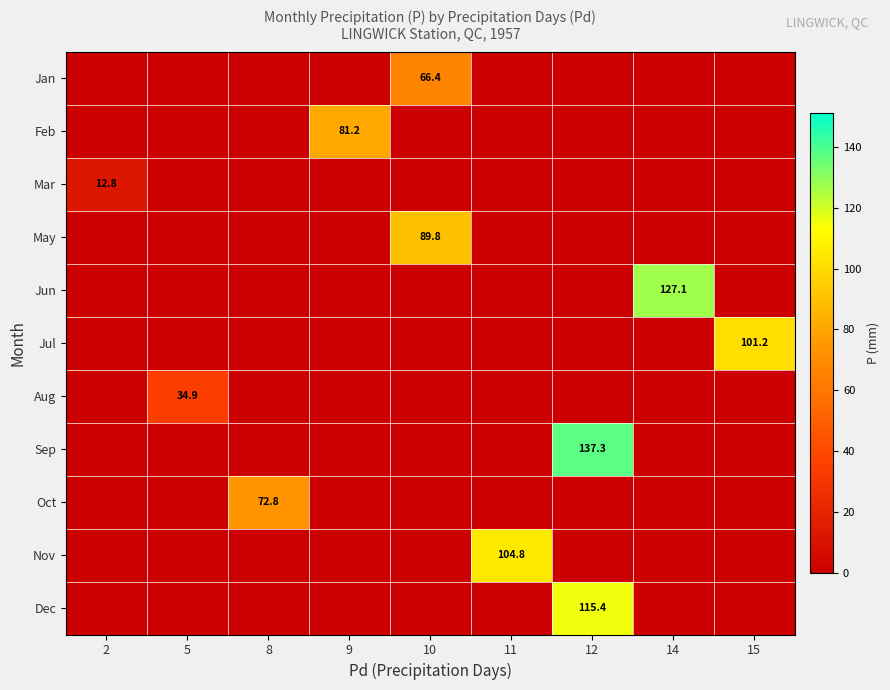

The Jul series shows 159.4 at 15. True or false?

False